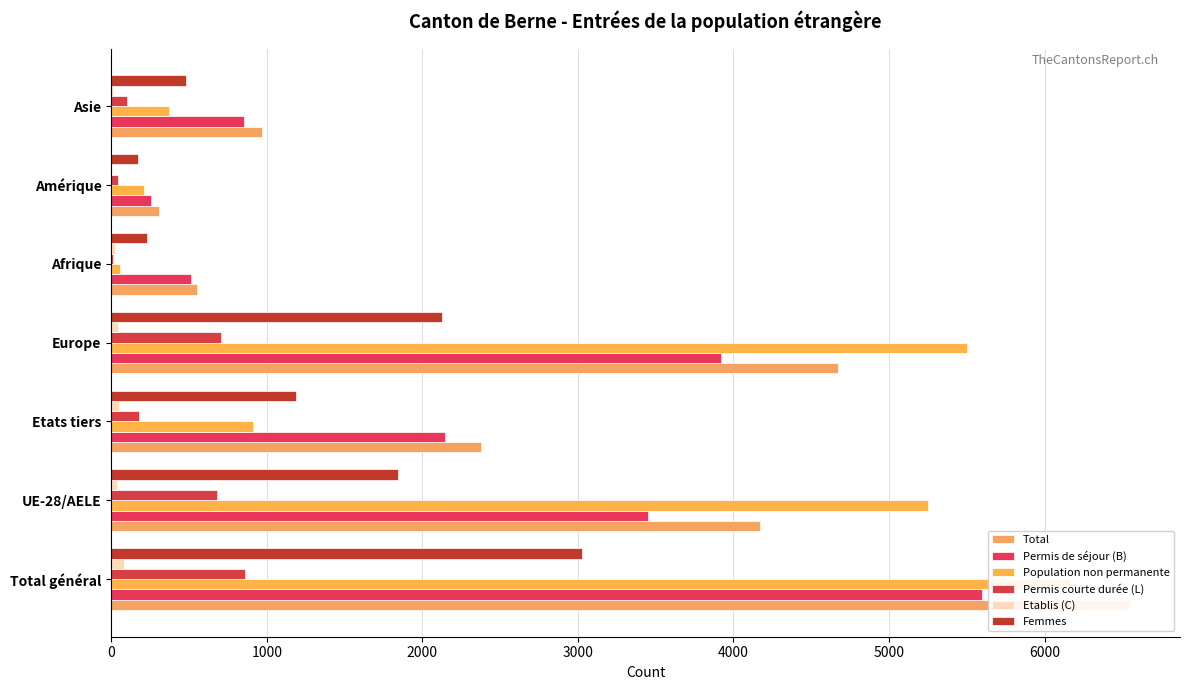

What is the lowest value of the Population non permanente series?

55